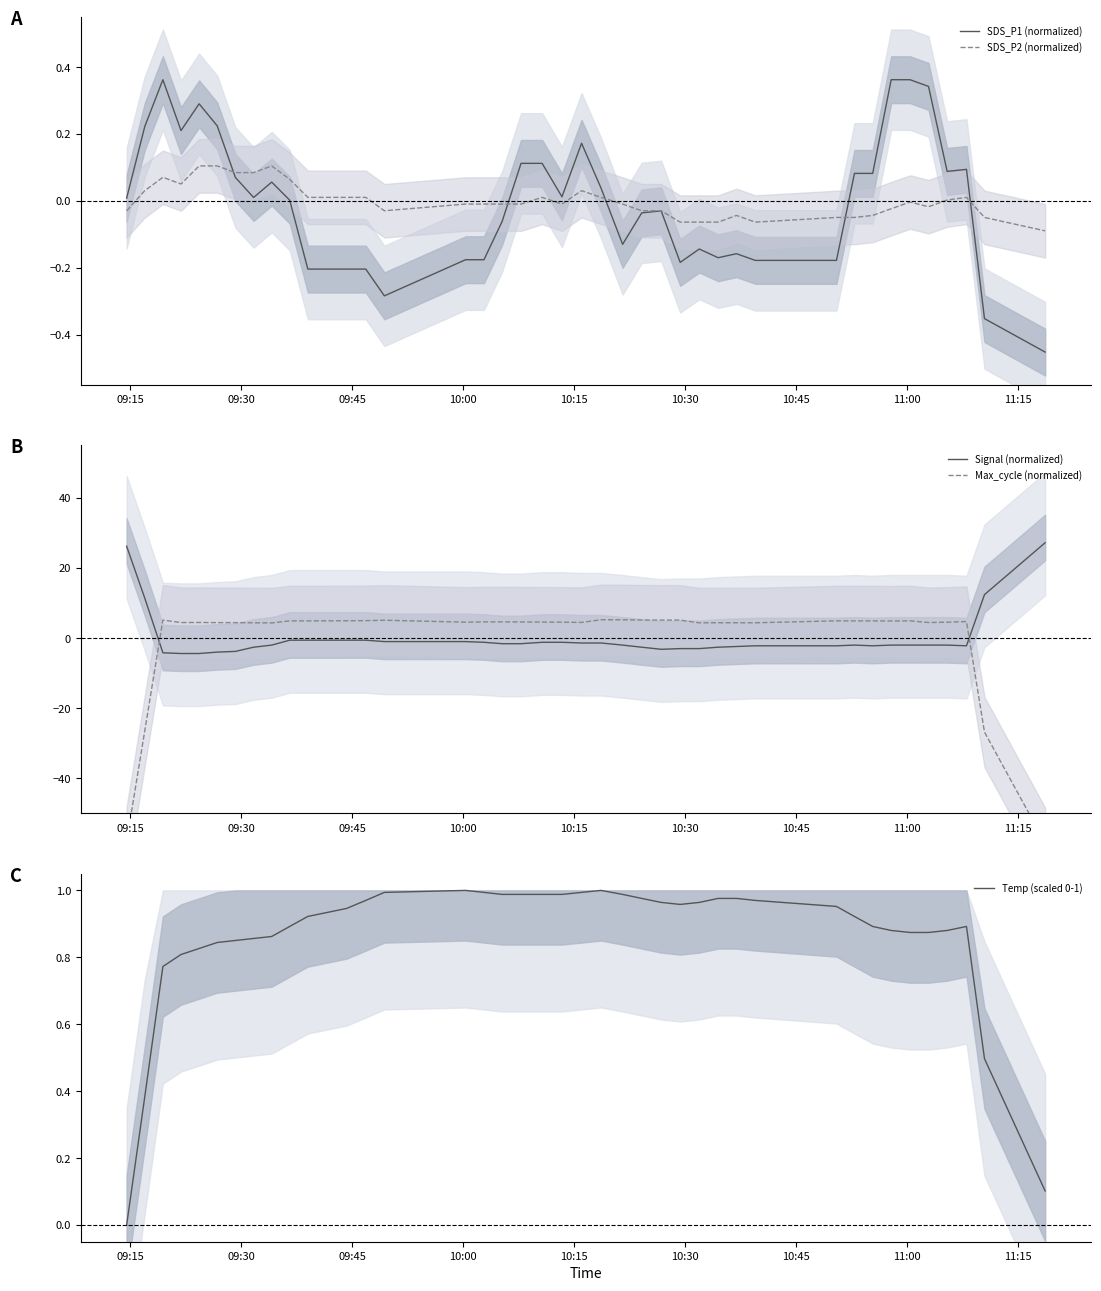

True or false: Temp (scaled 0-1) has more than 0 interior local peaks.

True